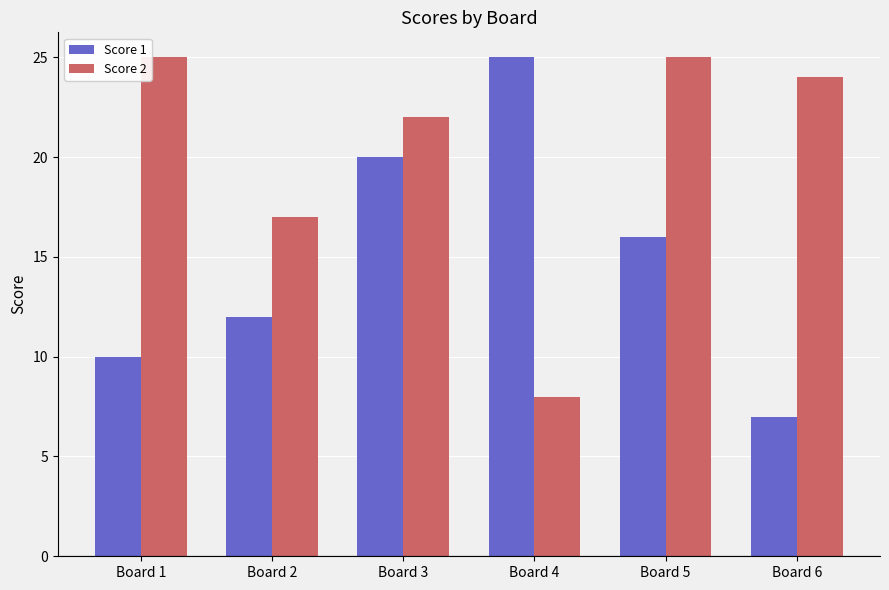

How many bars are there in each group?

2